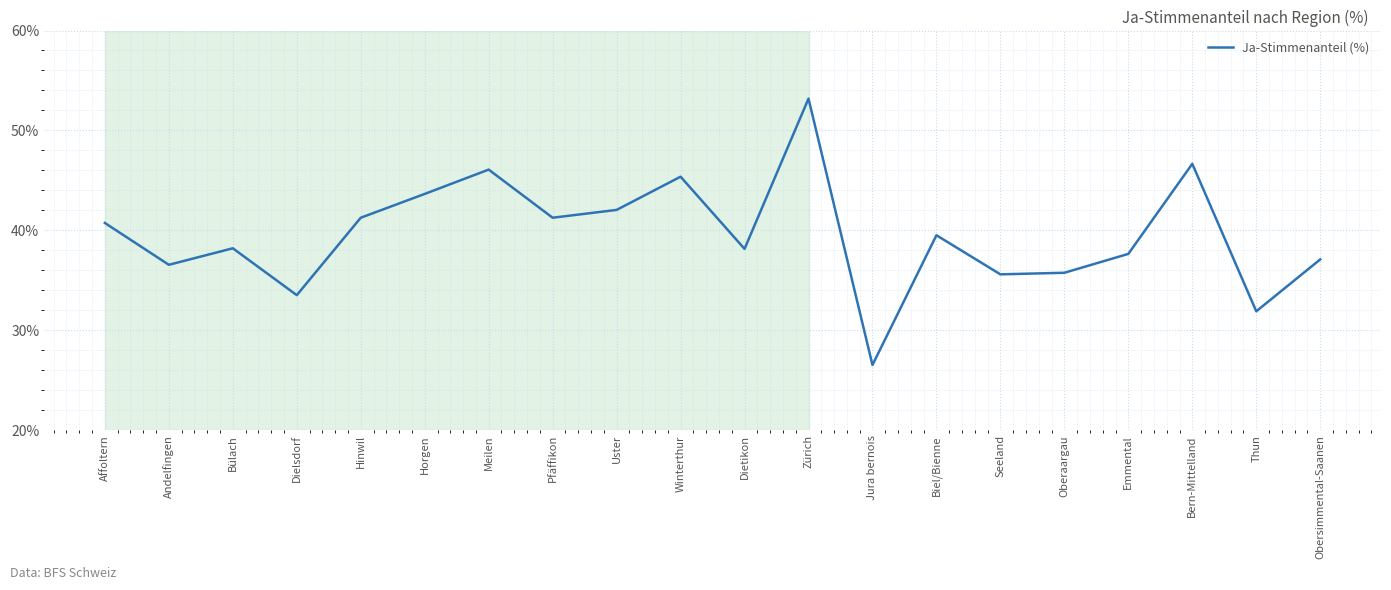

The chart shows a value of 31.9 at Thun. True or false?

True